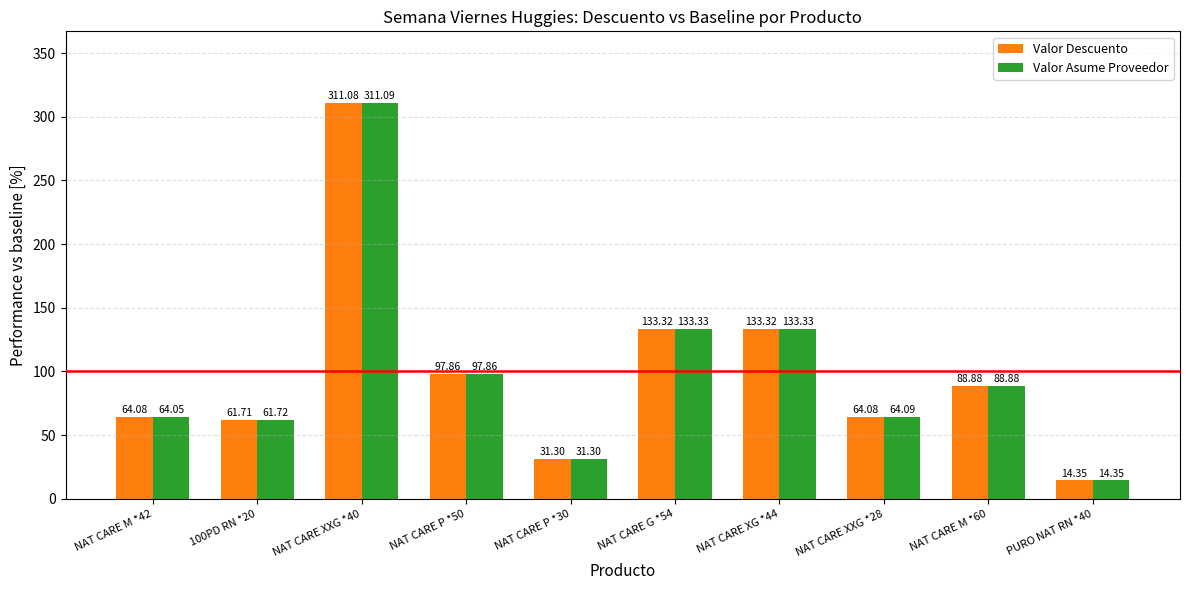

What are all the series names shown in the legend?

Valor Descuento, Valor Asume Proveedor